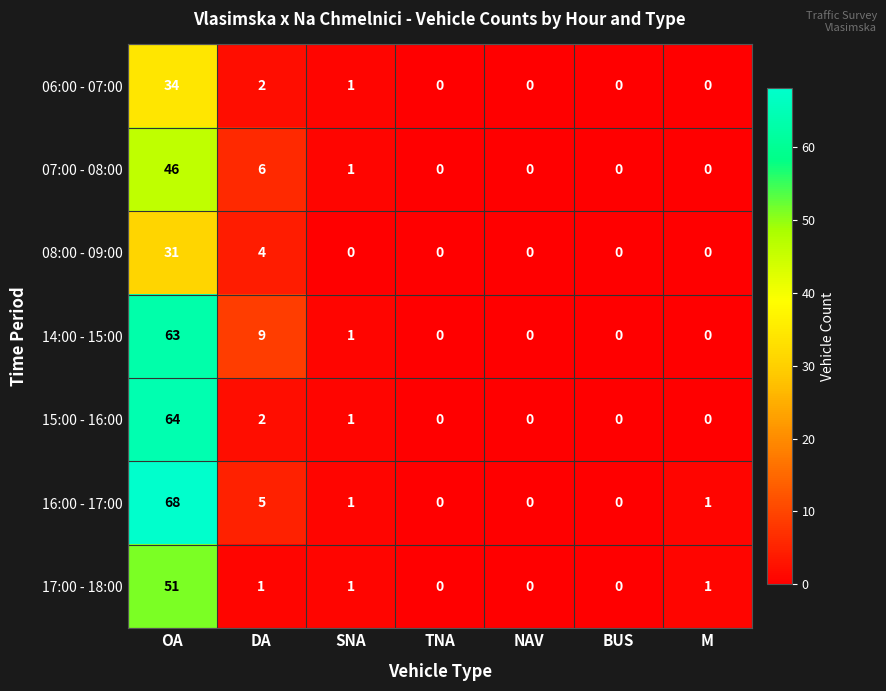

What is the average value of the 07:00 - 08:00 series?

8